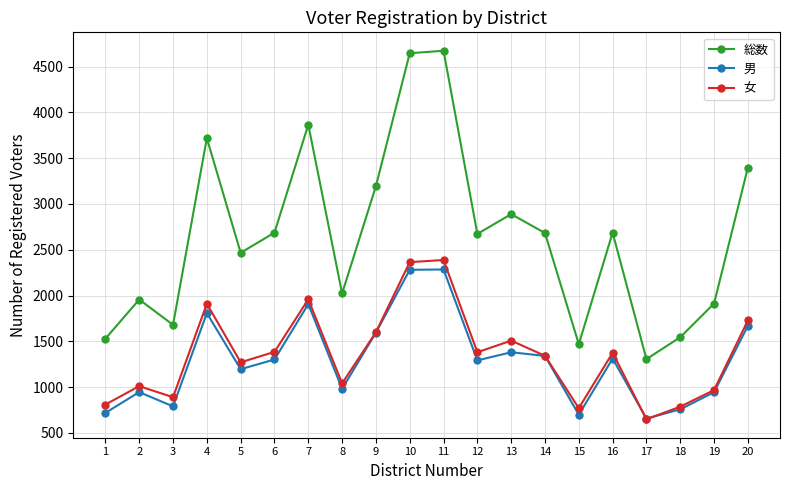

In 男, how many points are higher than both neighbors (excluding endpoints)?

6